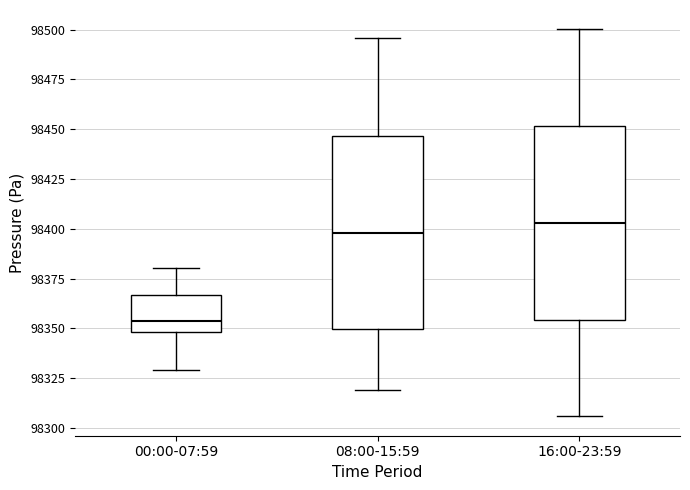

Which box's median line is the highest?

16:00-23:59